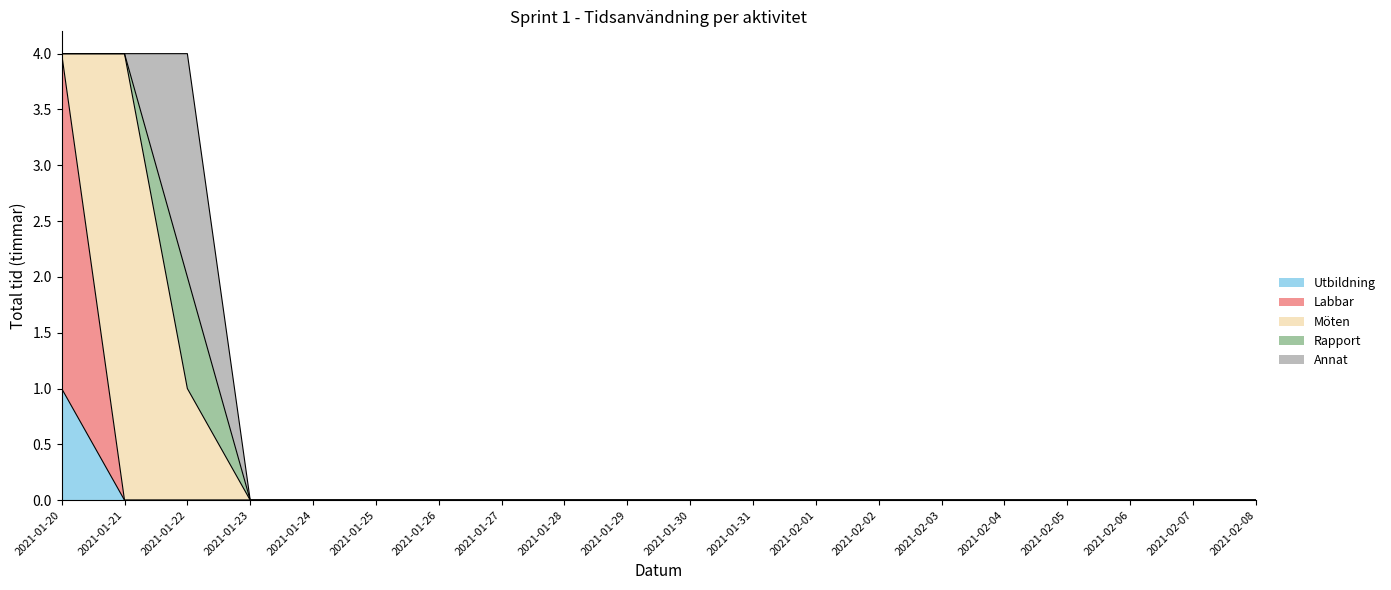

How many series are shown in this chart?

5